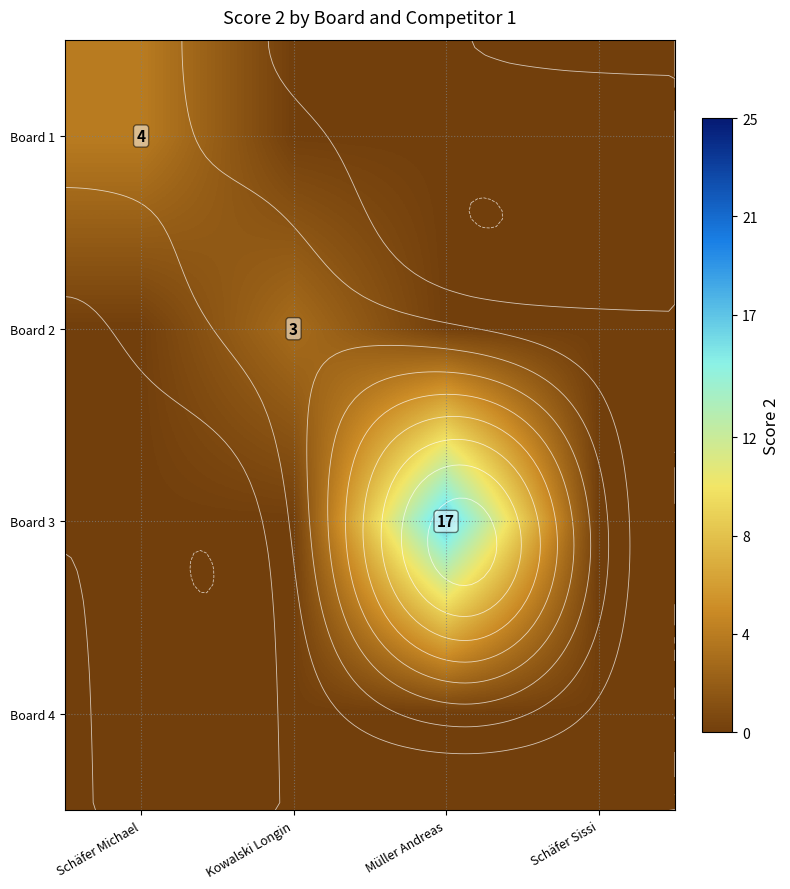

The Board 1 series shows 0 at Schäfer Sissi. True or false?

True